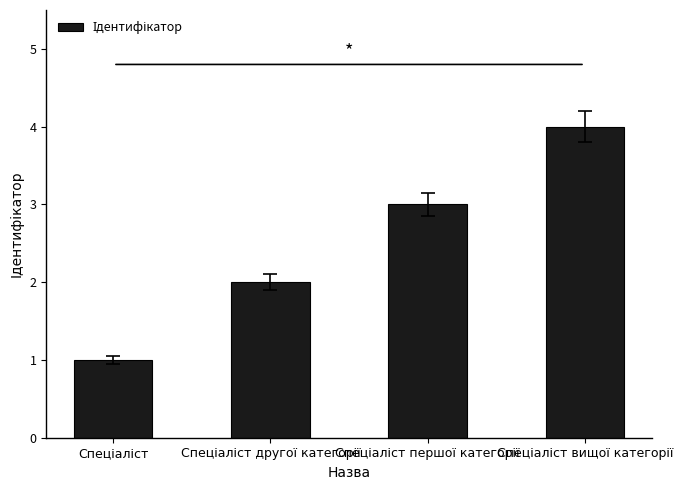

What is the difference between the maximum and minimum values?

3